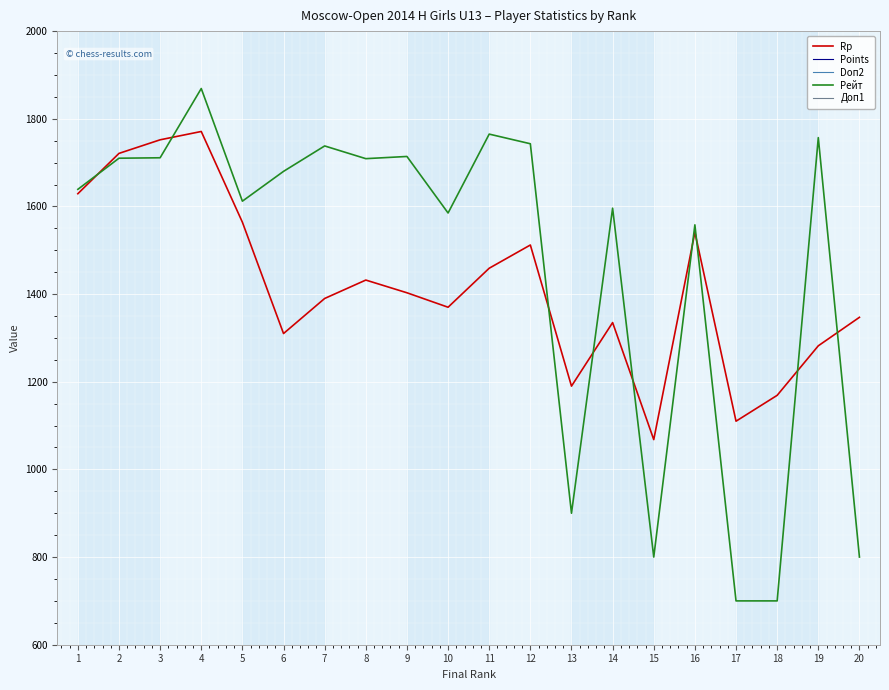

What is the difference between the highest and lowest values at 13?

1185.0